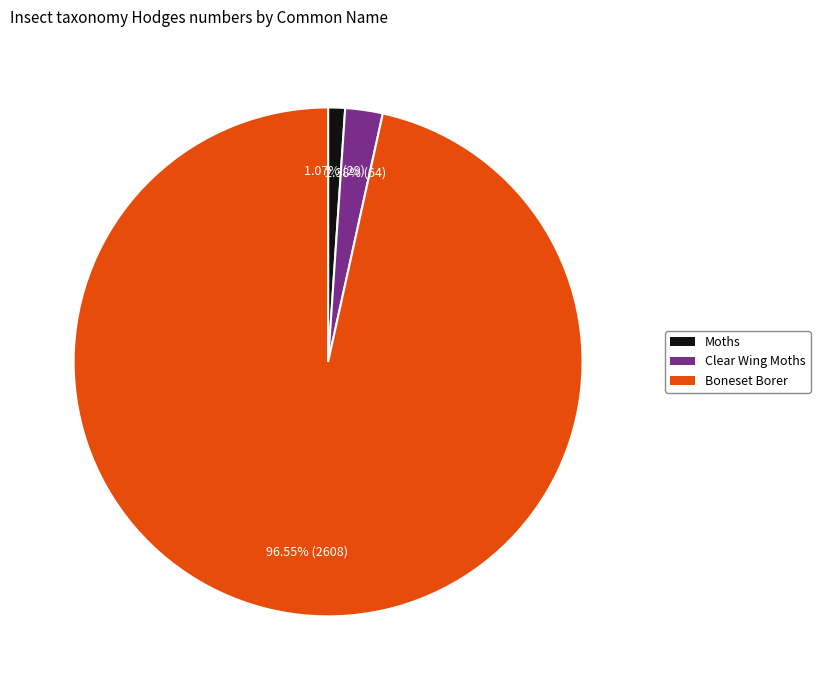

Is the sum of Clear Wing Moths and Moths greater than half?

No